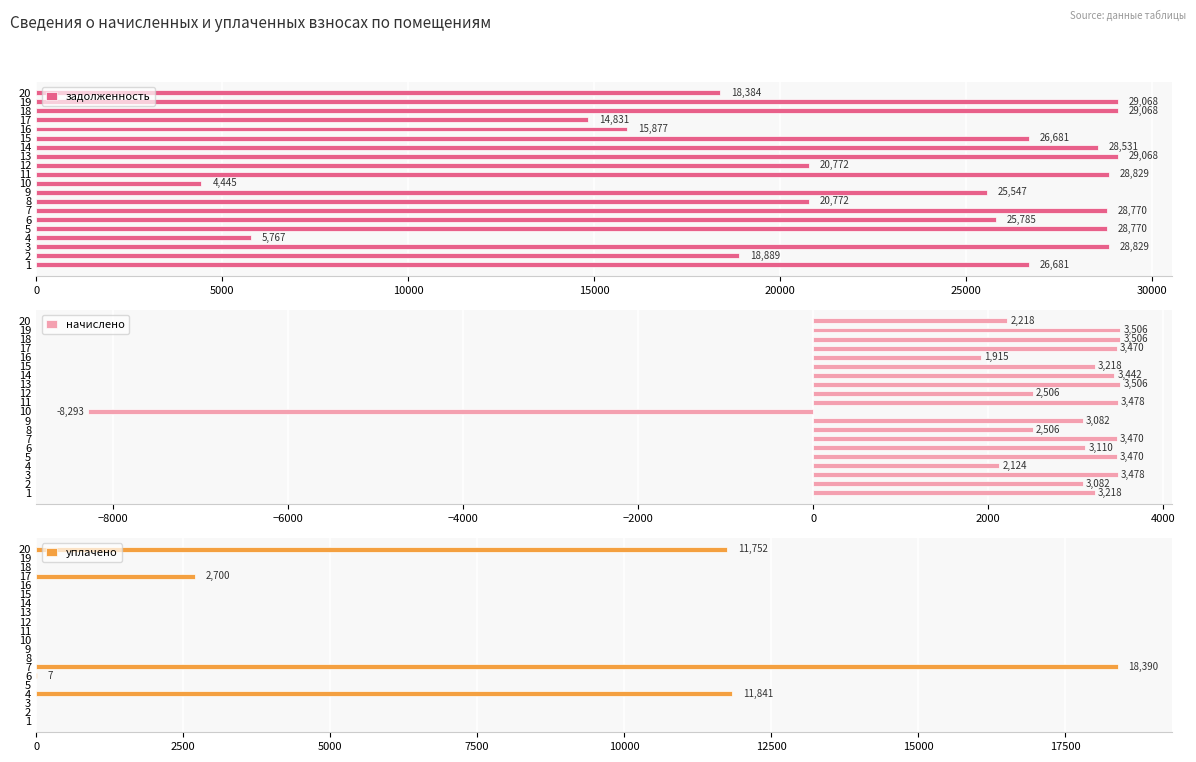

Reading left to right, extract all data points from this chart.

задолженность: 26680.6	18889.0	28829.3	5767.4	28769.5	25785.1	28769.5	20771.5	25546.6	4445.4	28829.3	20771.5	29068.1	28531.0	26680.6	15877.0	14830.5	29068.1	29068.1	18384.0
начислено: 3218.4	3081.6	3477.6	2124.0	3470.4	3110.4	3470.4	2505.6	3081.6	-8293.2	3477.6	2505.6	3506.4	3441.6	3218.4	1915.2	3470.4	3506.4	3506.4	2217.6
уплачено: 0.0	0.0	0.0	11840.6	0.0	7.4	18390.1	0.0	0.0	0.0	0.0	0.0	0.0	0.0	0.0	0.0	2700.0	0.0	0.0	11751.5